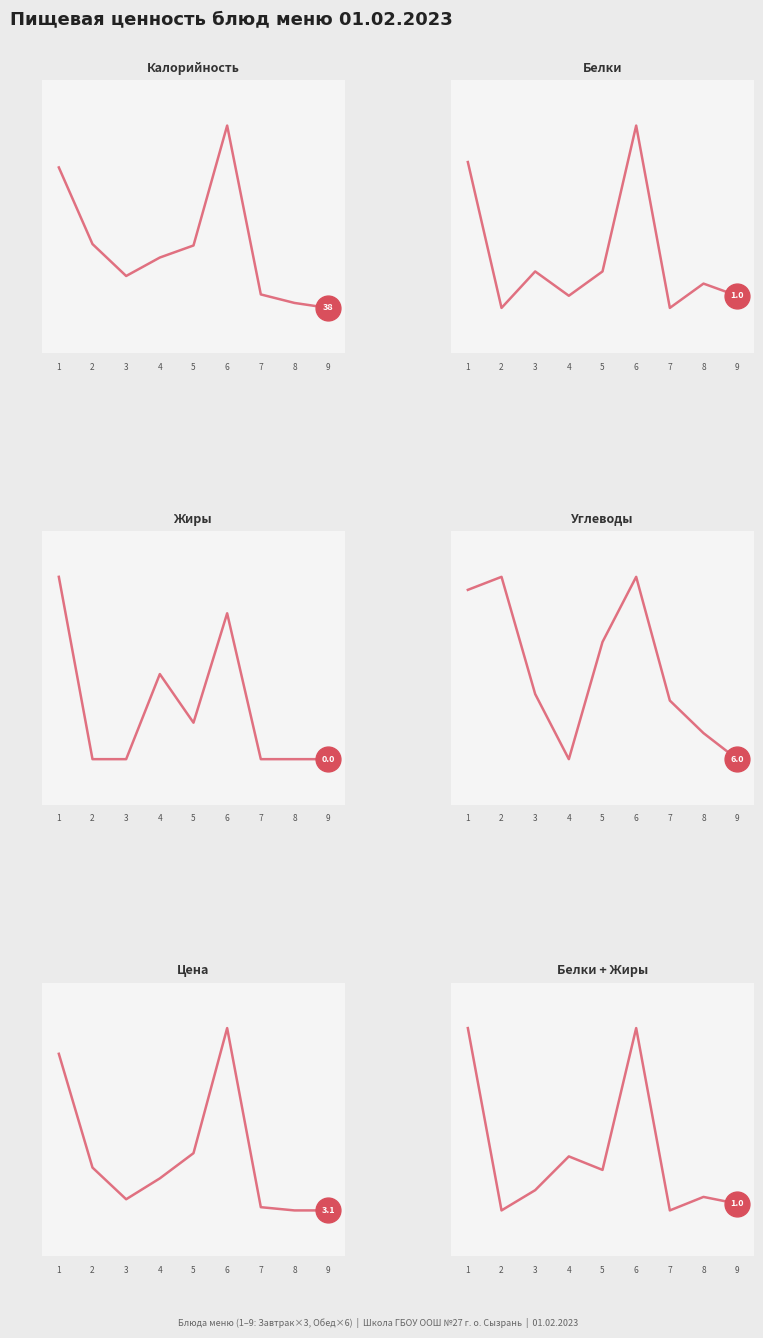

What are all the series names shown in the legend?

Калорийность, Белки, Жиры, Углеводы, Цена, Белки + Жиры